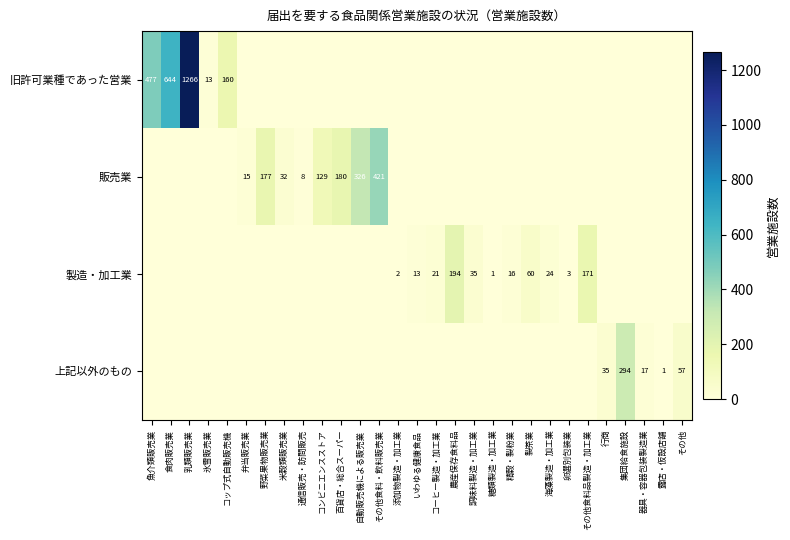

The 販売業 series shows 118 at 野菜果物販売業. True or false?

False